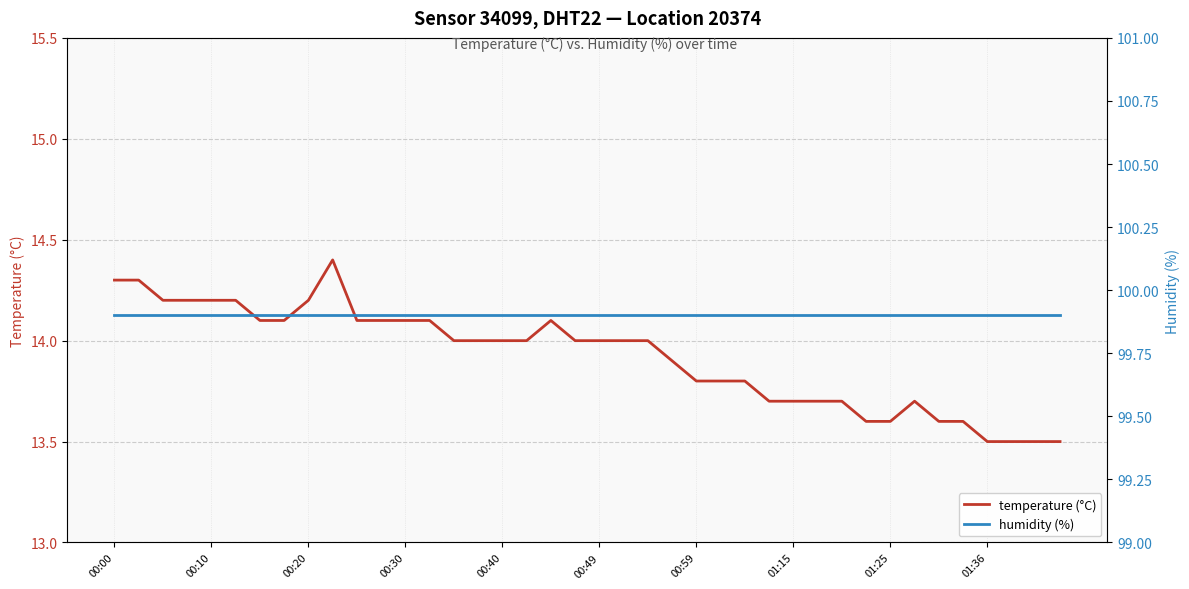

True or false: temperature (°C) has a value of 22.1 at 25.

False